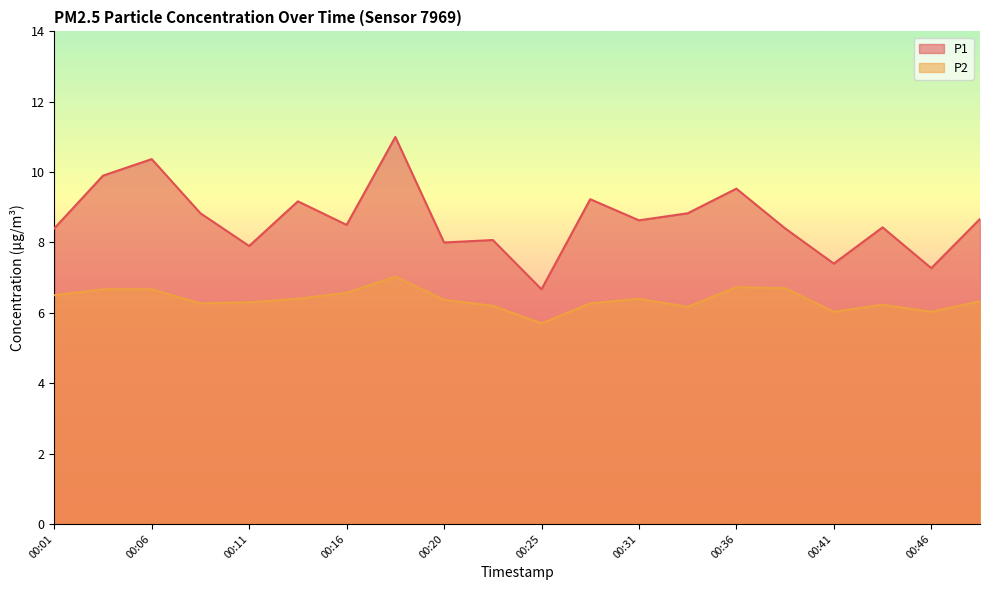

Between 00:11 and 00:28, which series saw the biggest shift?

P1